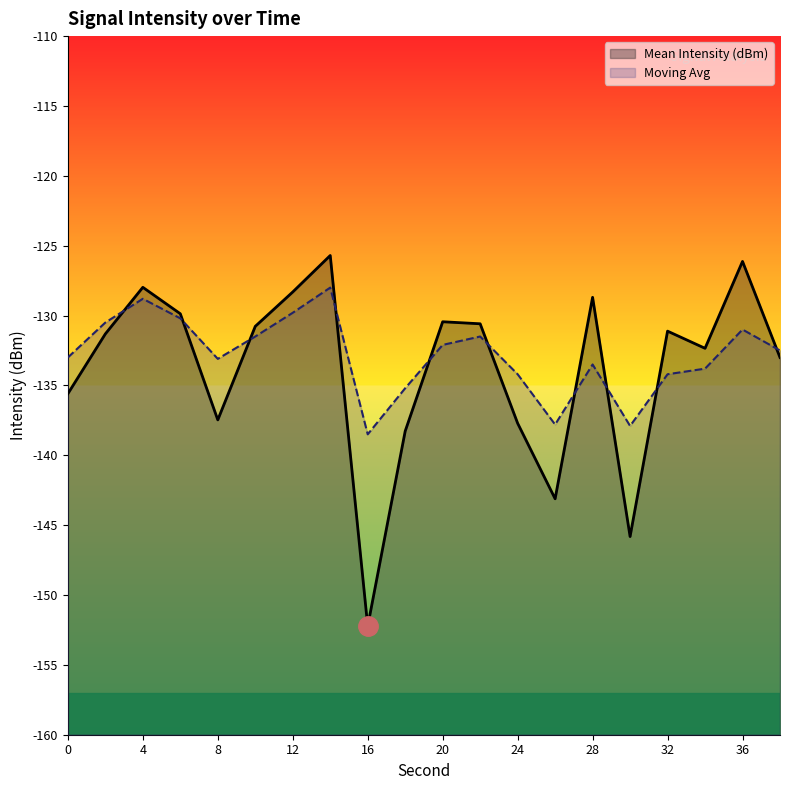

Which series ends up on top after the final intersection of Mean Intensity (dBm) and Moving Avg?

Moving Avg